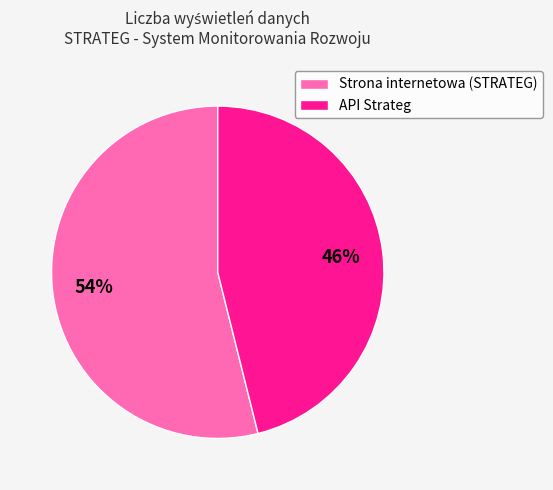

Is it true that API Strateg is 32% of the pie?

False